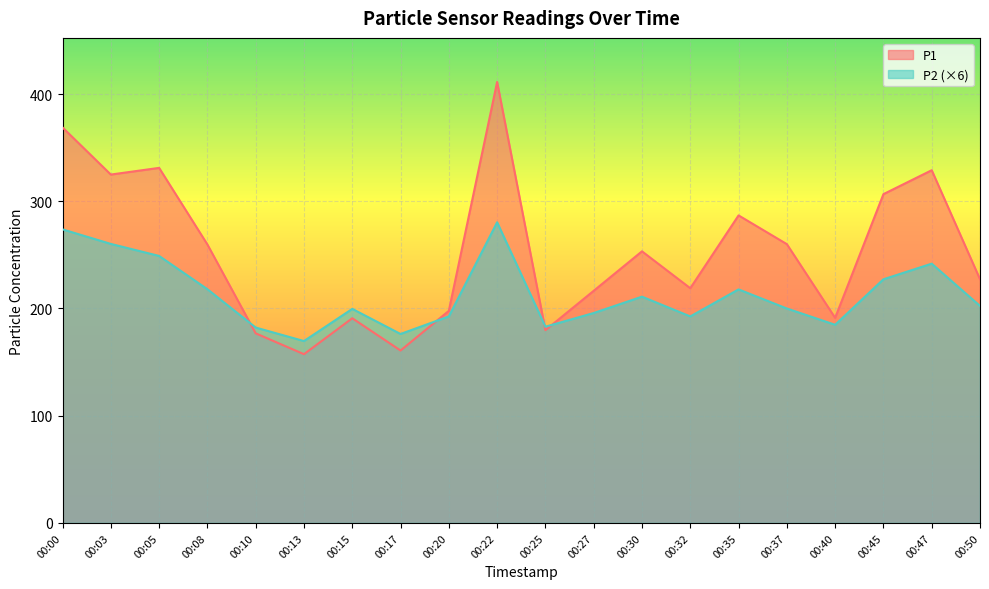

Which series has the widest spread of values?

P1